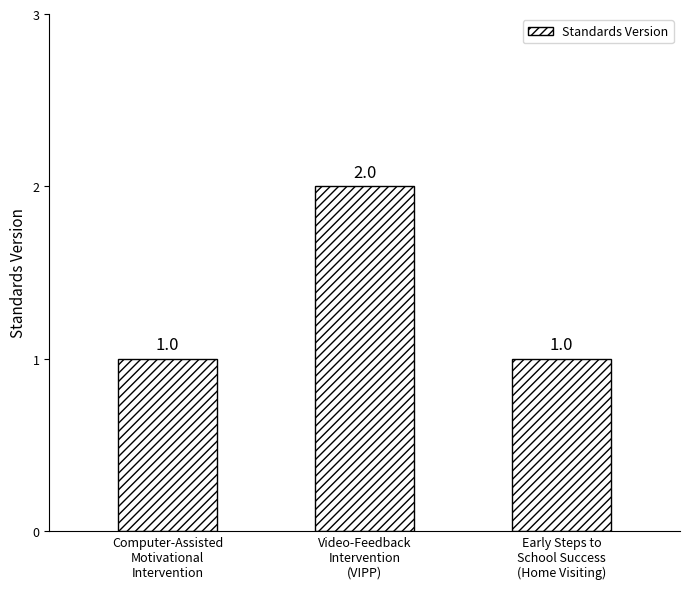

Which has a higher value, Computer-Assisted
Motivational
Intervention or Video-Feedback
Intervention
(VIPP)?

Video-Feedback
Intervention
(VIPP)